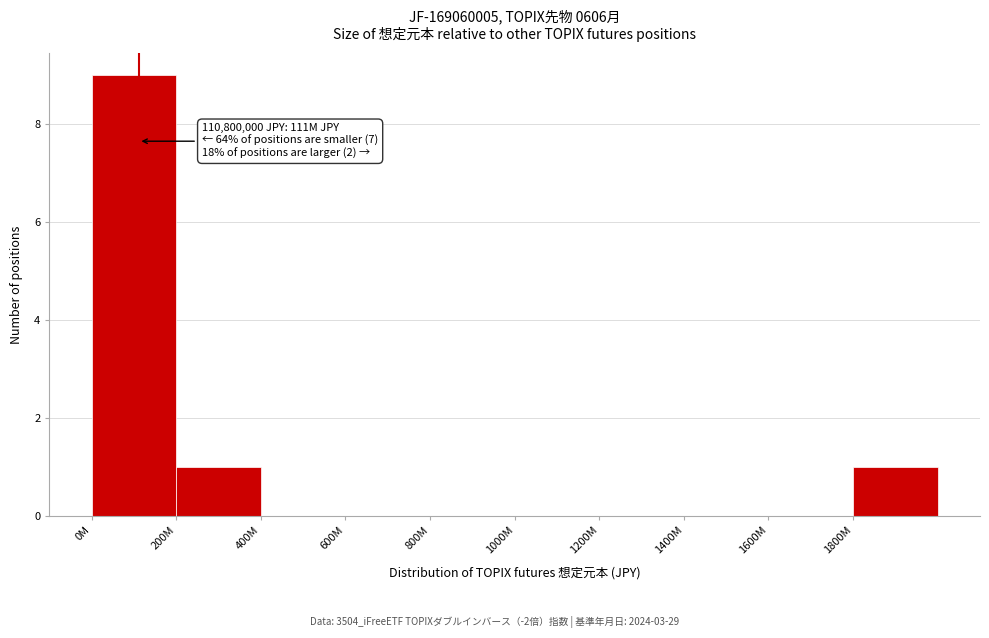

Reading right to left, list all the values displayed in this chart.

1800M=1	1600M=0	1400M=0	1200M=0	1000M=0	800M=0	600M=0	400M=0	200M=1	0M=9